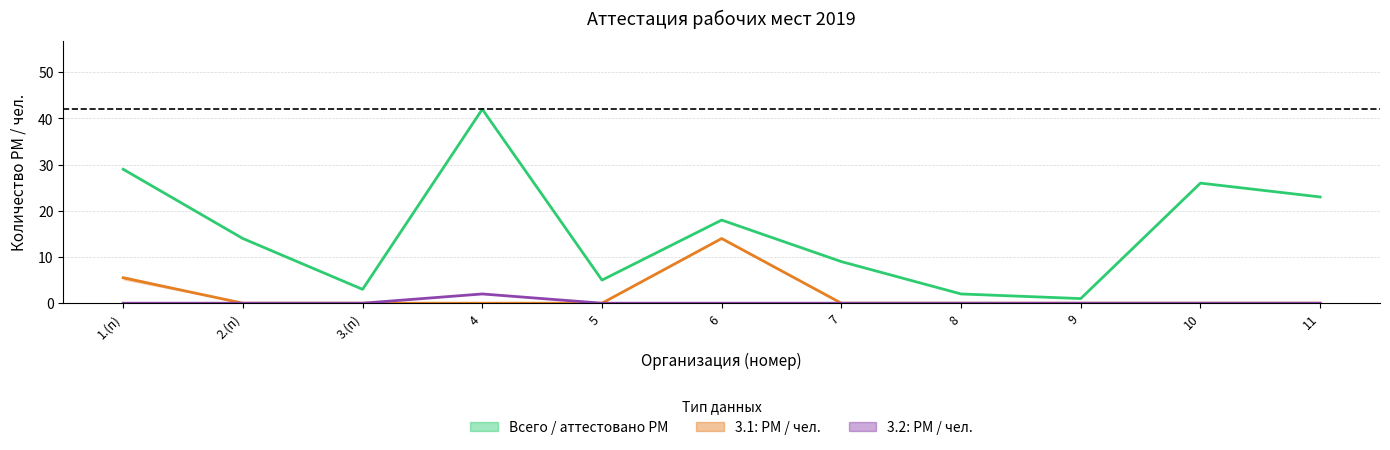

What is the value of the Всего / аттестовано РМ point at the 1st from the left?

29.0